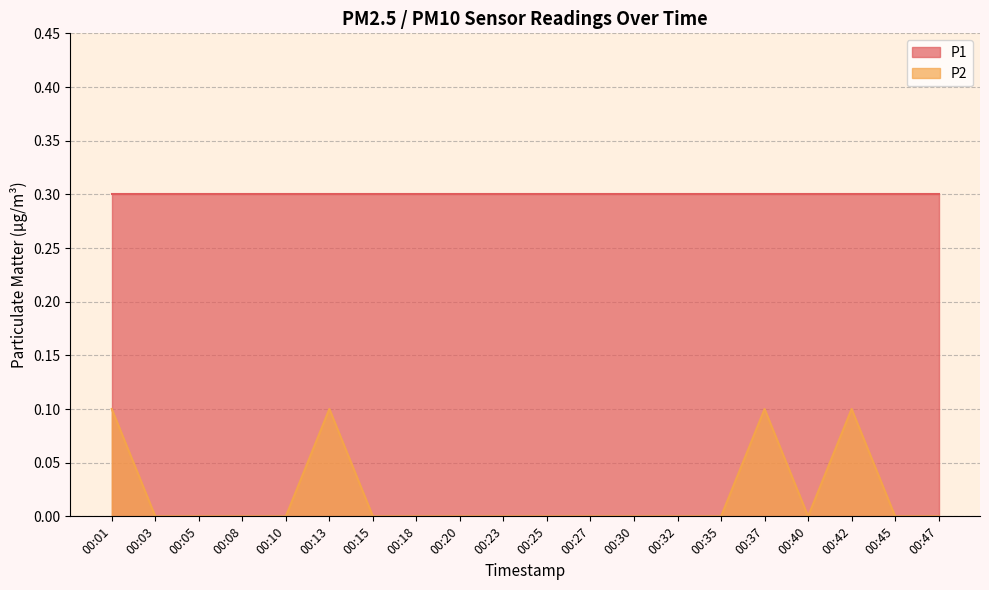

How many values are between 0 and 1?

20